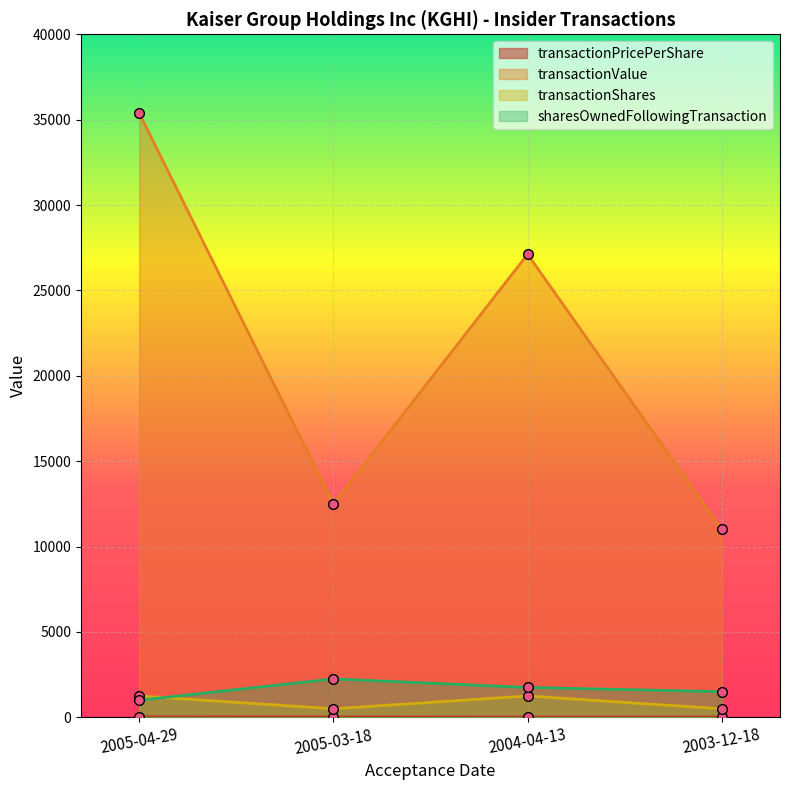

What is the spread (max minus min) of values at 2004-04-13?

27098.3